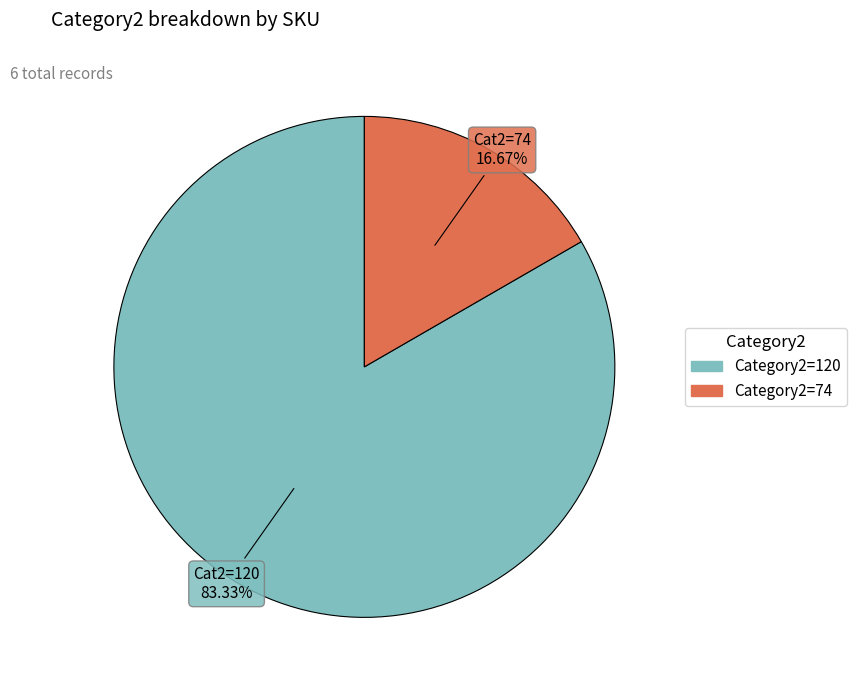

Is there a majority slice in this chart?

Yes